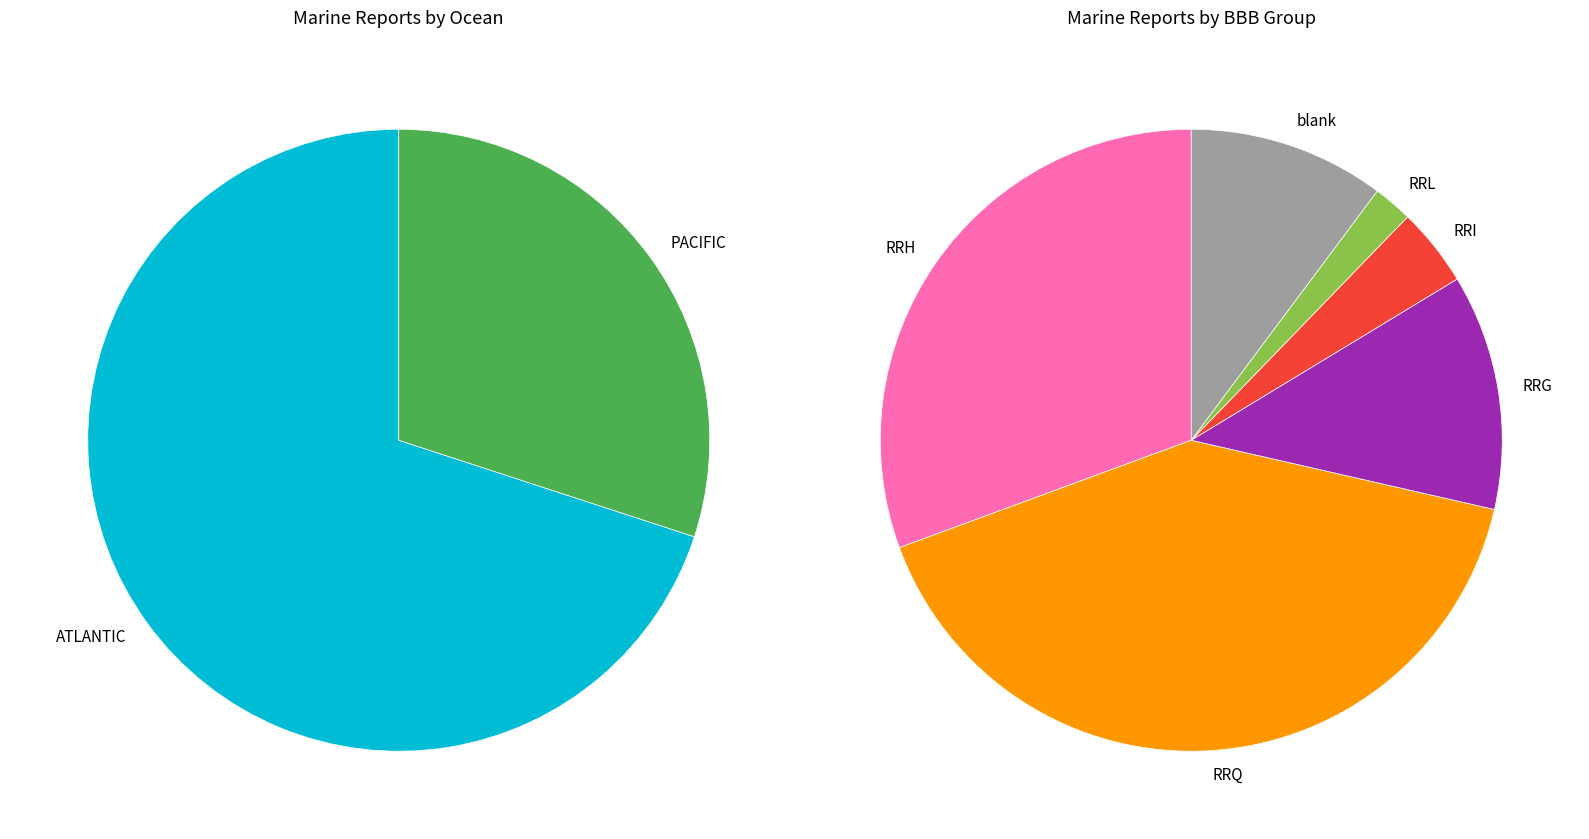

Is there any slice that represents more than half of the pie?

No